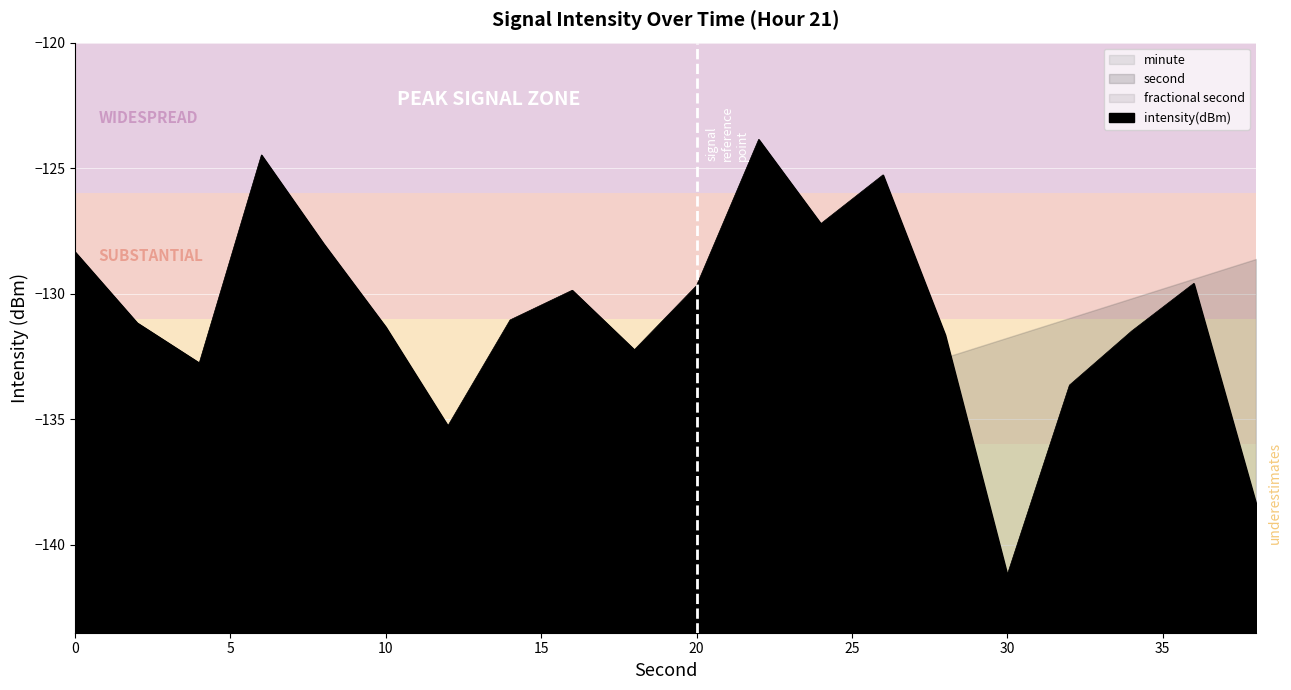

What is the difference between the maximum and second lowest values in the second series?

36.0